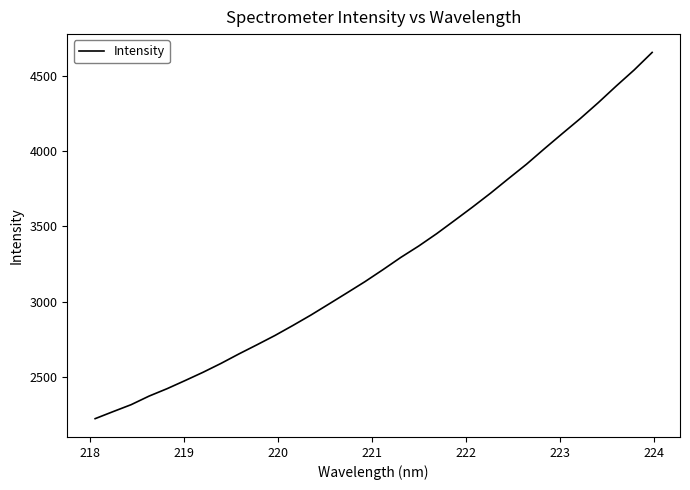

What is the minimum value shown in the chart?

2225.4